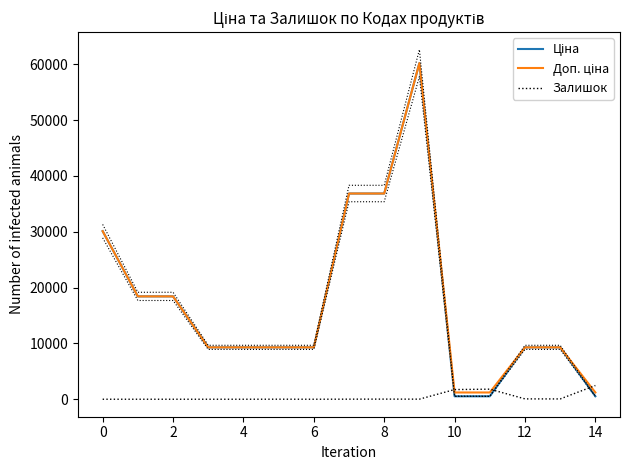

What is the highest value of the Залишок series?

2457.0